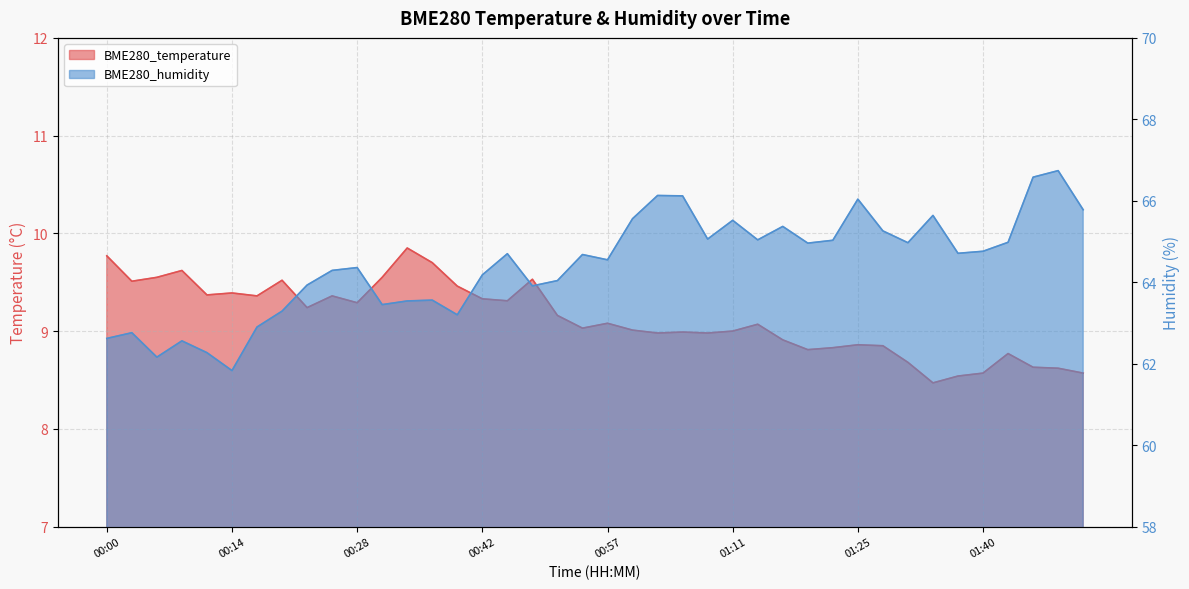

At which label does BME280_temperature first exceed 9?

00:00